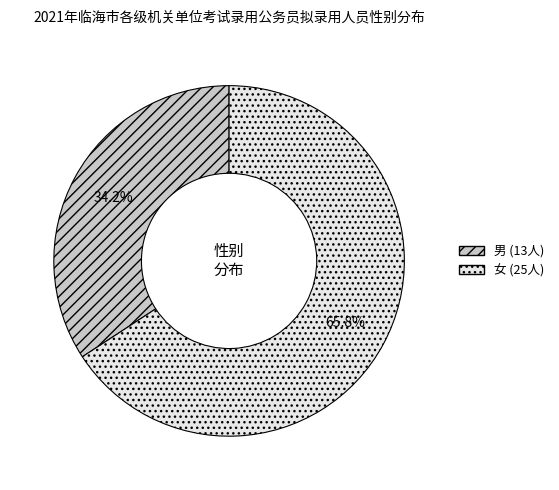

Do 男 and 女 together represent more than half of the pie?

Yes